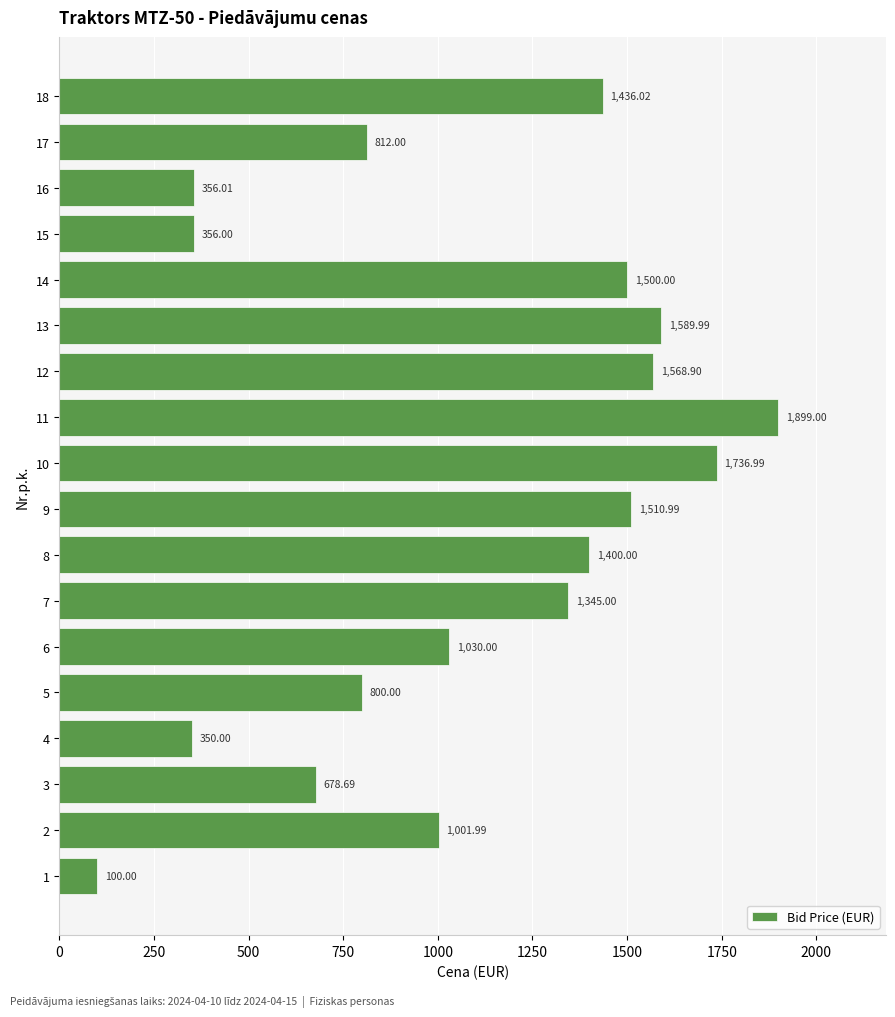

What is the change in value from 3 to 15?

-322.7